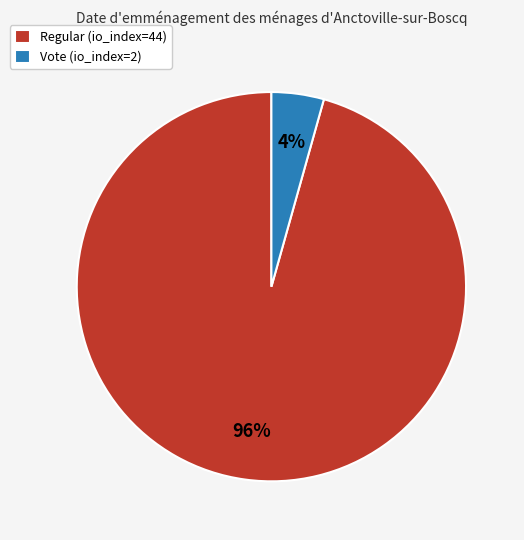

Count the number of slices in the pie.

2